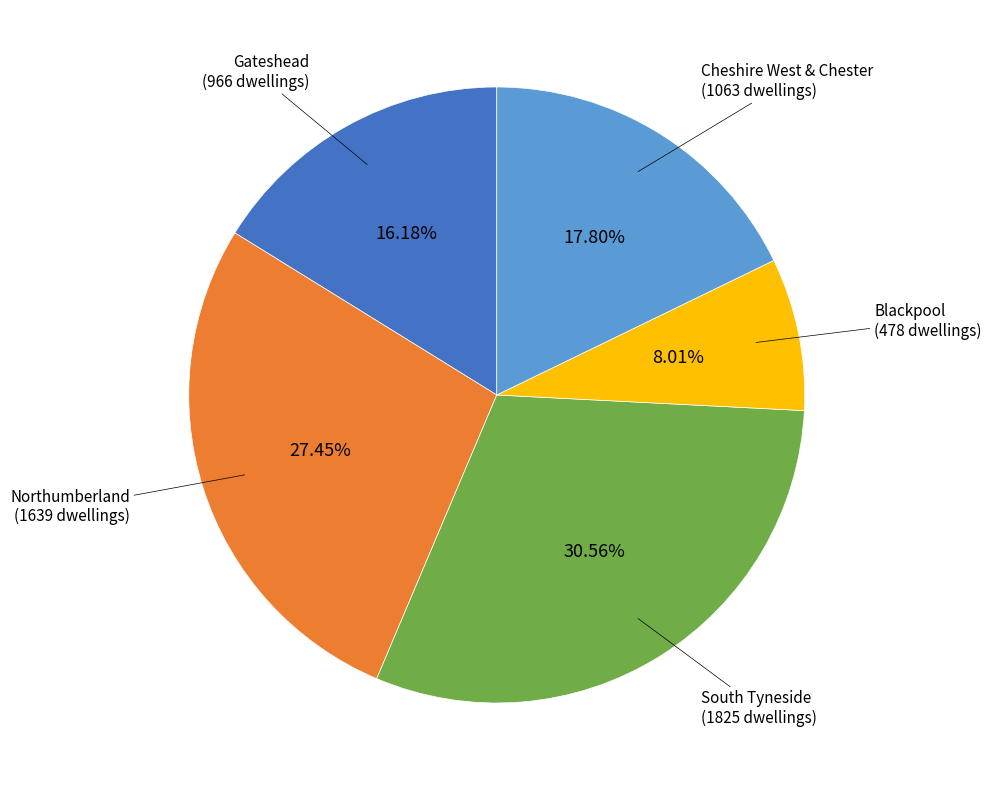

Is there any slice that represents more than half of the pie?

No